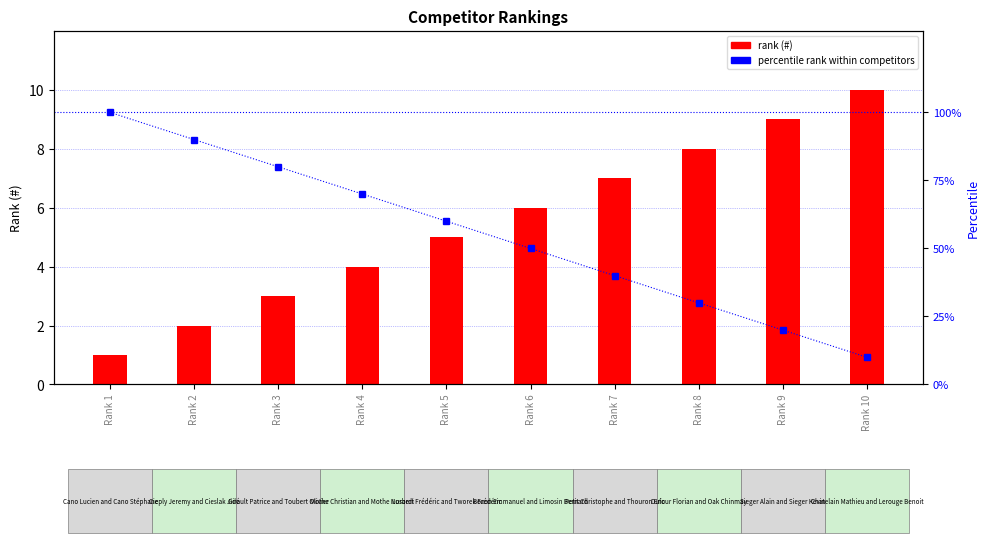

True or false: the data shows 80.0 at Rank 3.

True